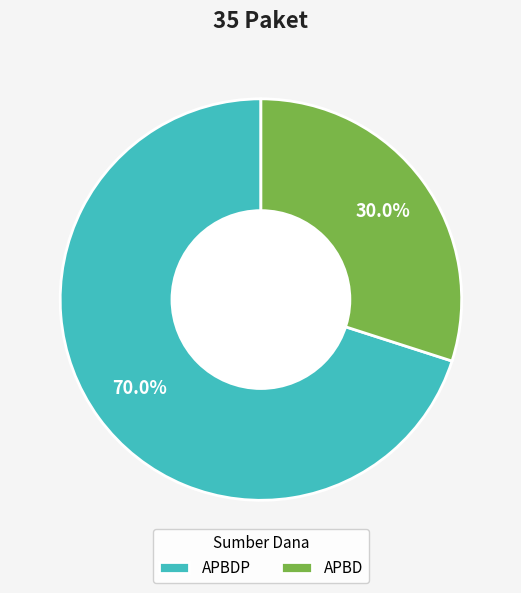

Rank the categories by value from highest to lowest.

APBDP, APBD